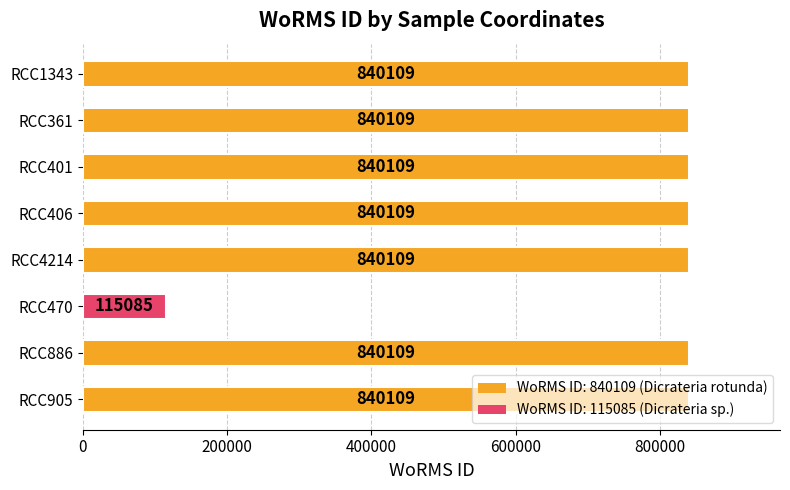

Read the value at RCC886.

840109